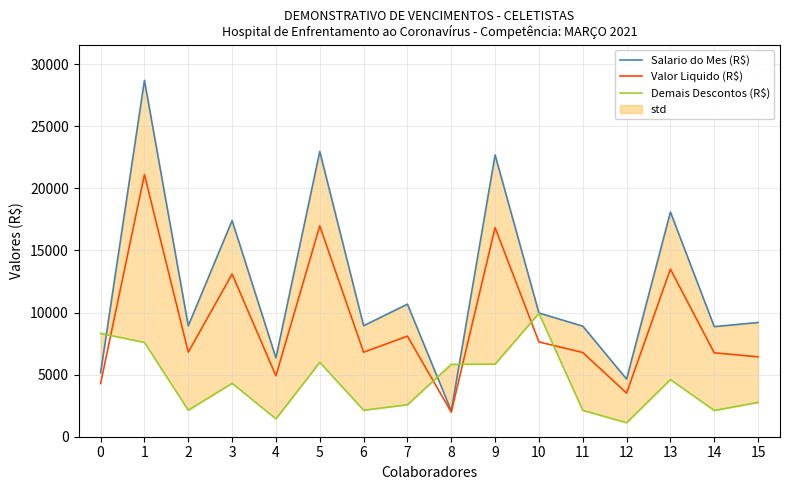

At 11, list the series in order from smallest to largest.

Demais Descontos (R$), Valor Liquido (R$), Salario do Mes (R$)